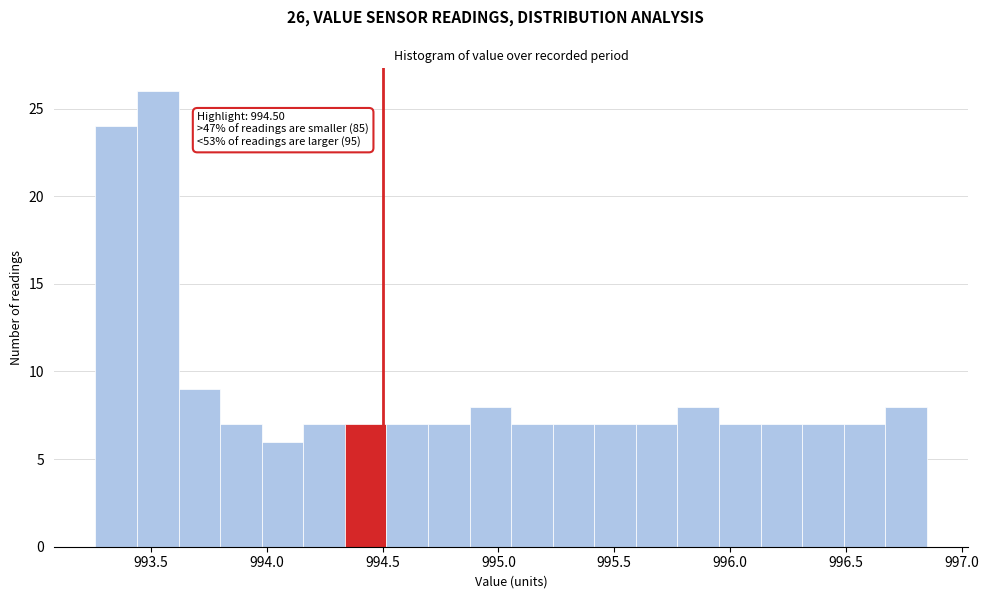

Around what value on the x-axis is the tallest bar? Give the approximate position of its centre, as read against the axis.

993.55